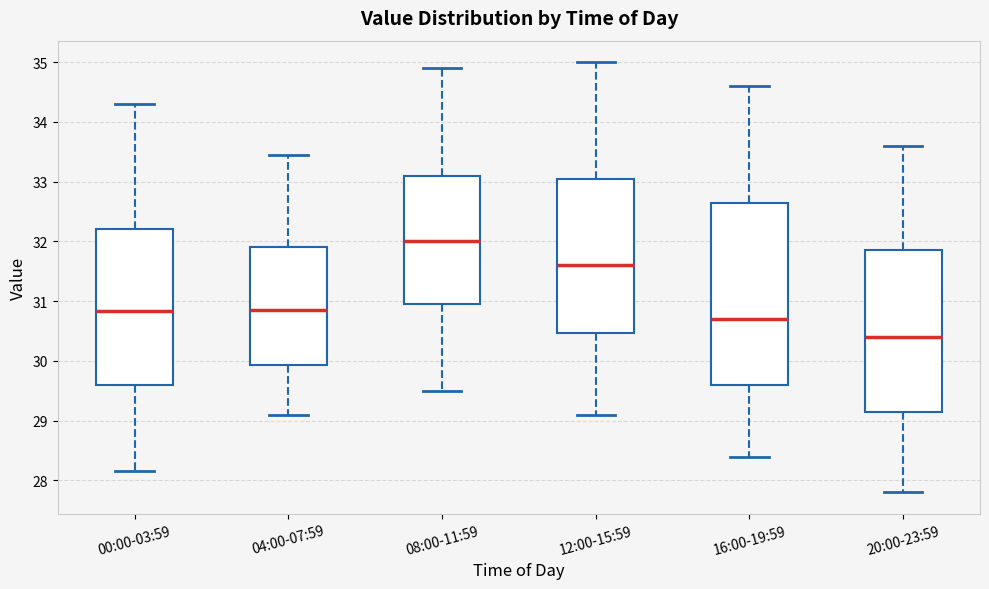

Reading left to right, transcribe this box plot: for each box, give where its median line is, the range the box spans, and where its two whiskers end, as read against the y-axis. The values are not printed on the chart, so give them approximately, as read against the axis.

00:00-03:59: median 30.8, box 29.6 to 32.2, whiskers 28.2 to 34.3
04:00-07:59: median 30.9, box 29.9 to 31.9, whiskers 29.1 to 33.5
08:00-11:59: median 32.0, box 31.0 to 33.1, whiskers 29.5 to 34.9
12:00-15:59: median 31.6, box 30.5 to 33.1, whiskers 29.1 to 35.0
16:00-19:59: median 30.7, box 29.6 to 32.7, whiskers 28.4 to 34.6
20:00-23:59: median 30.4, box 29.2 to 31.9, whiskers 27.8 to 33.6